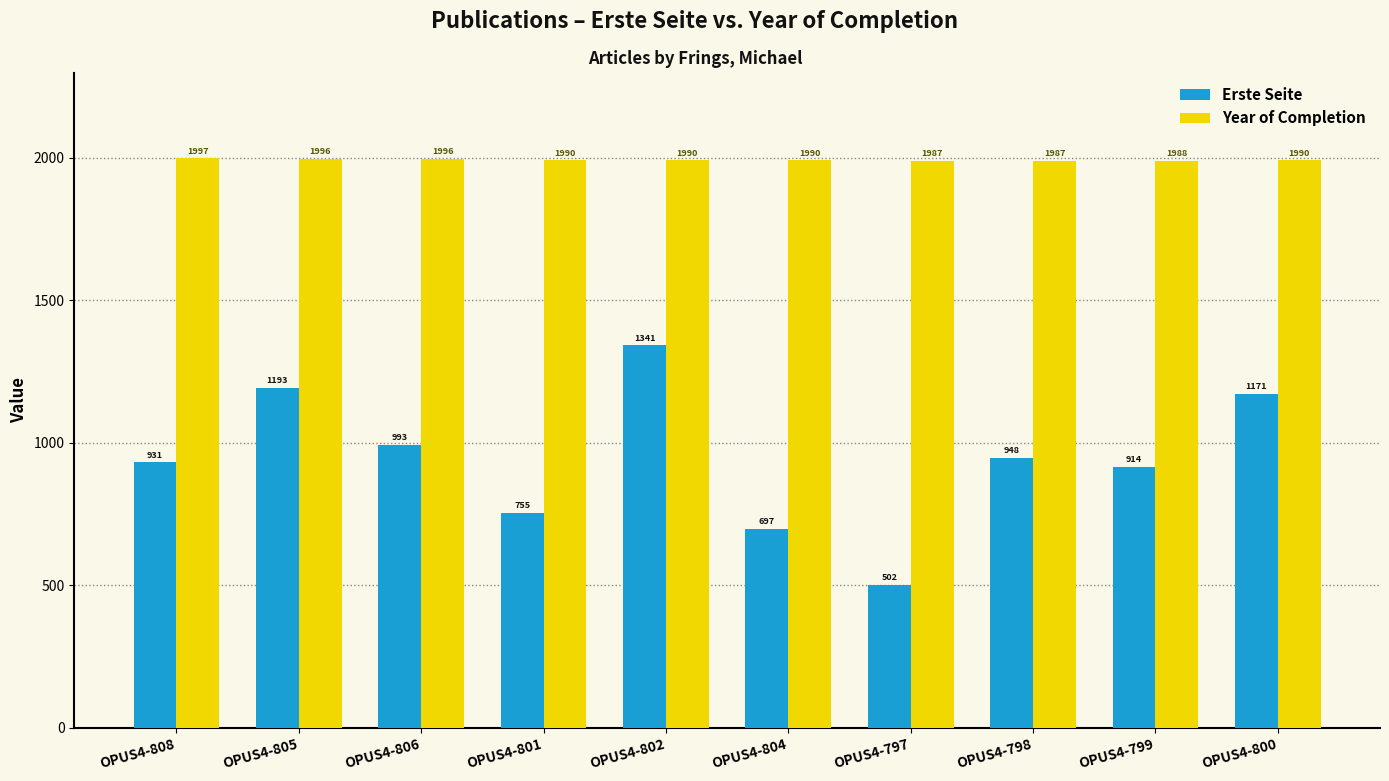

Where is Erste Seite nearest to the value 921?

OPUS4-799